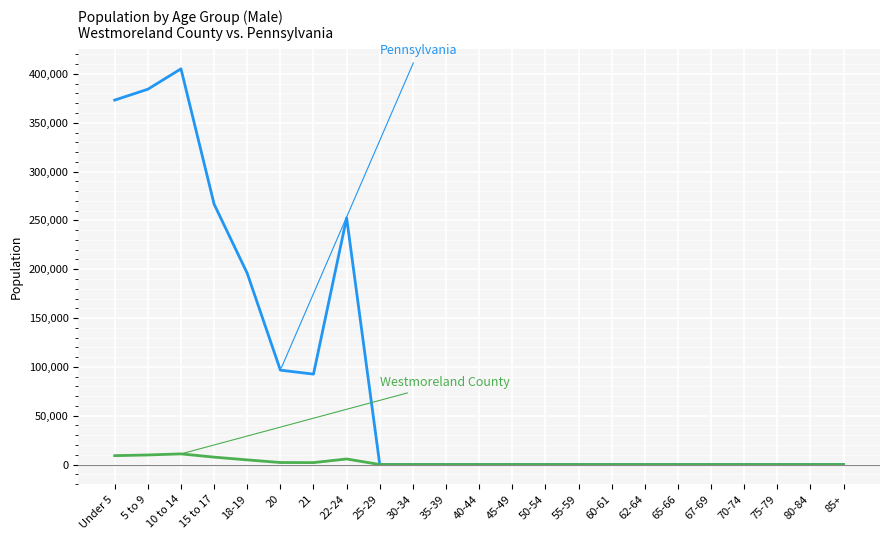

At which category is the sum across all series the highest?

10 to 14